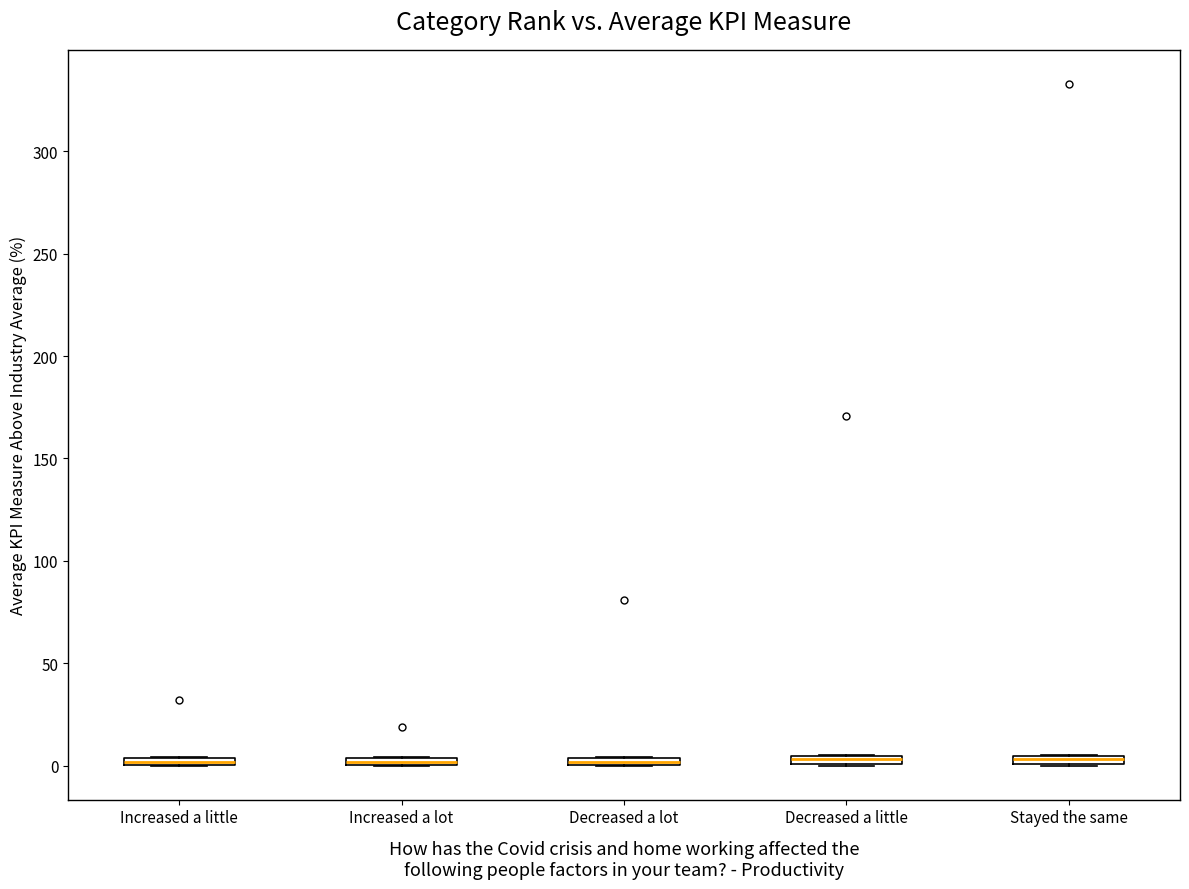

Where is the upper edge of the box for Decreased a lot on the y-axis? The values are not printed on the chart, so give them approximately, as read against the axis.

5